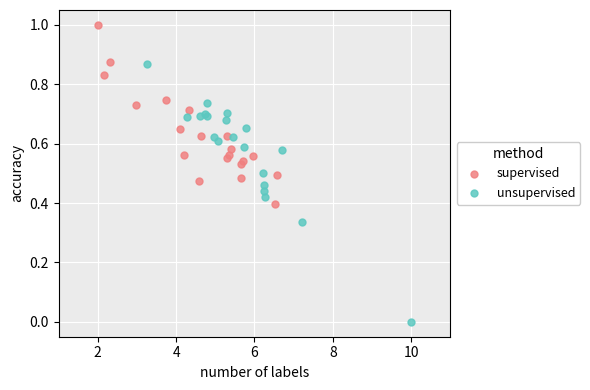

Which series contains the lowest Y value?

unsupervised